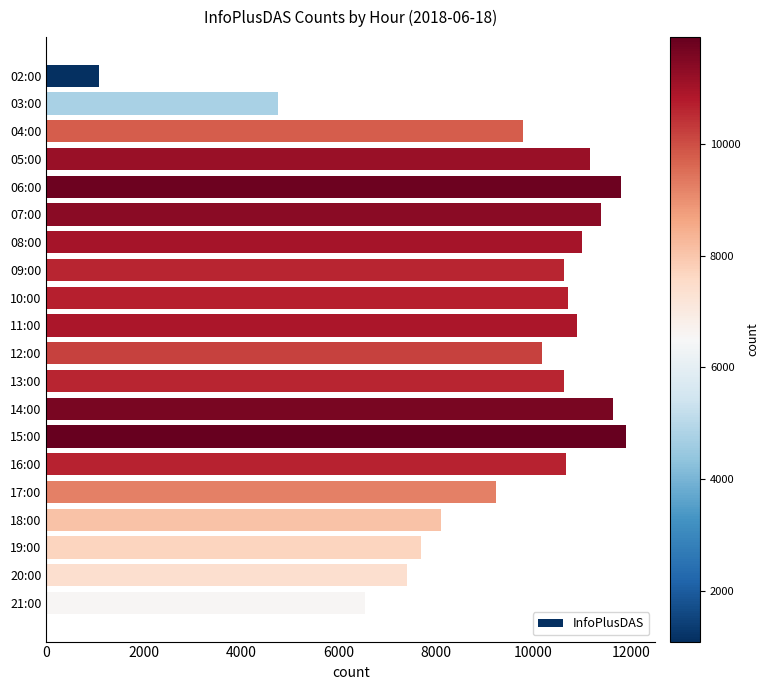

Approximately how many times larger is the value at 15:00 compared to 18:00?

1.5